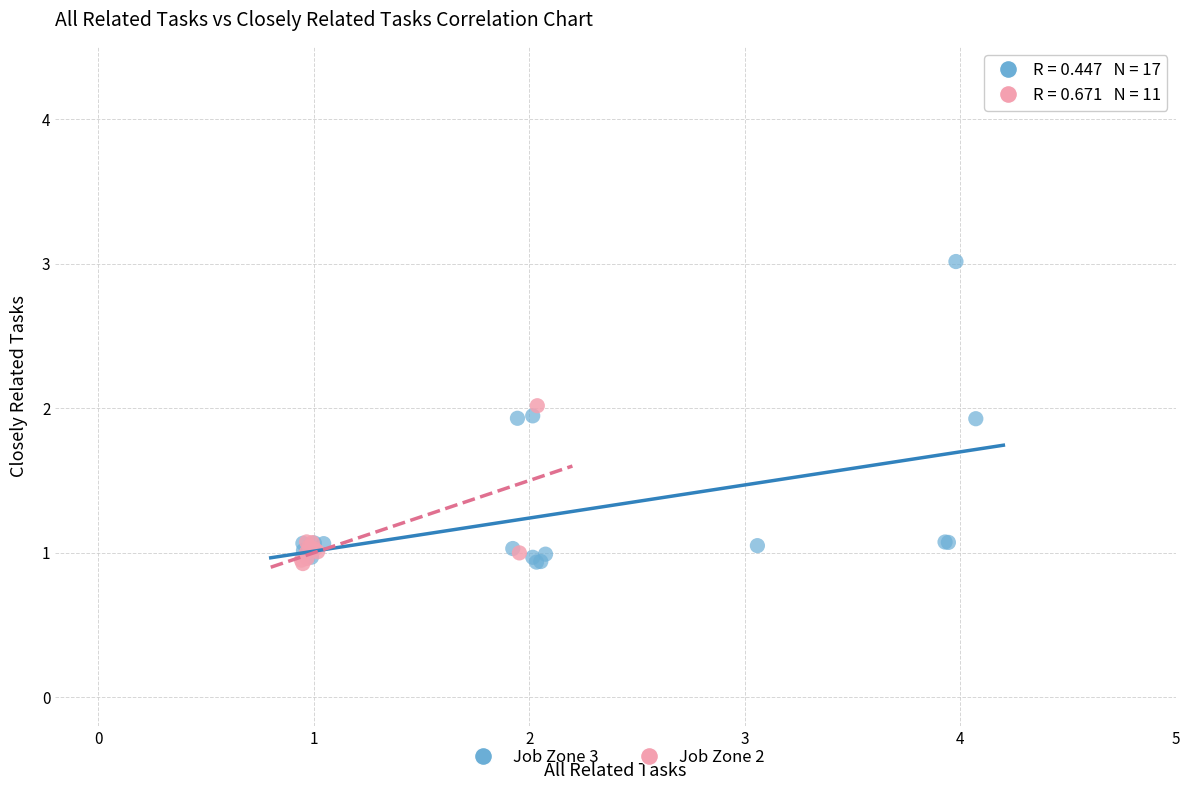

Which series has the largest Y range (max minus min)?

Job Zone 3